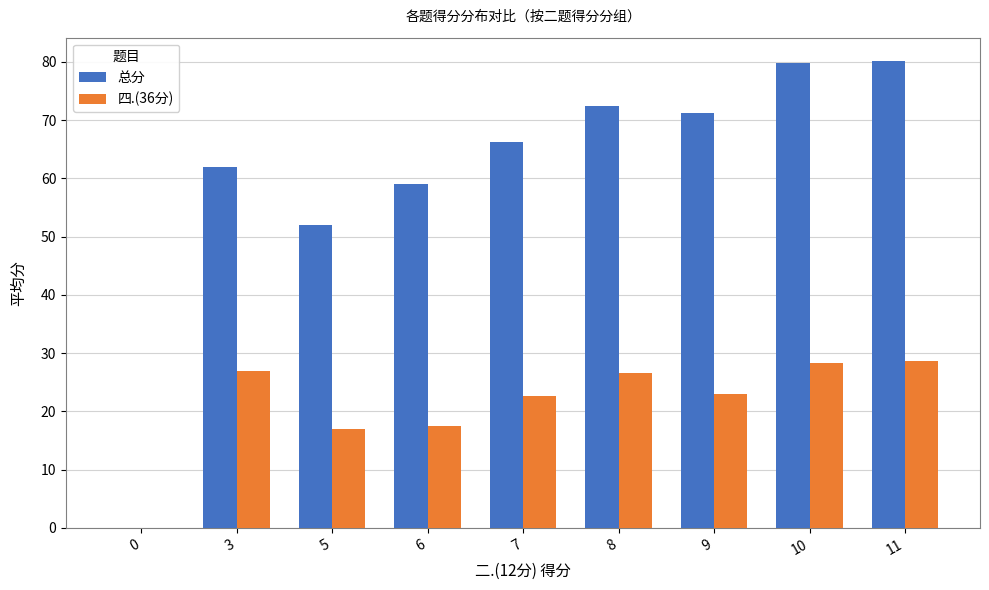

Does the chart contain stacked bars?

No